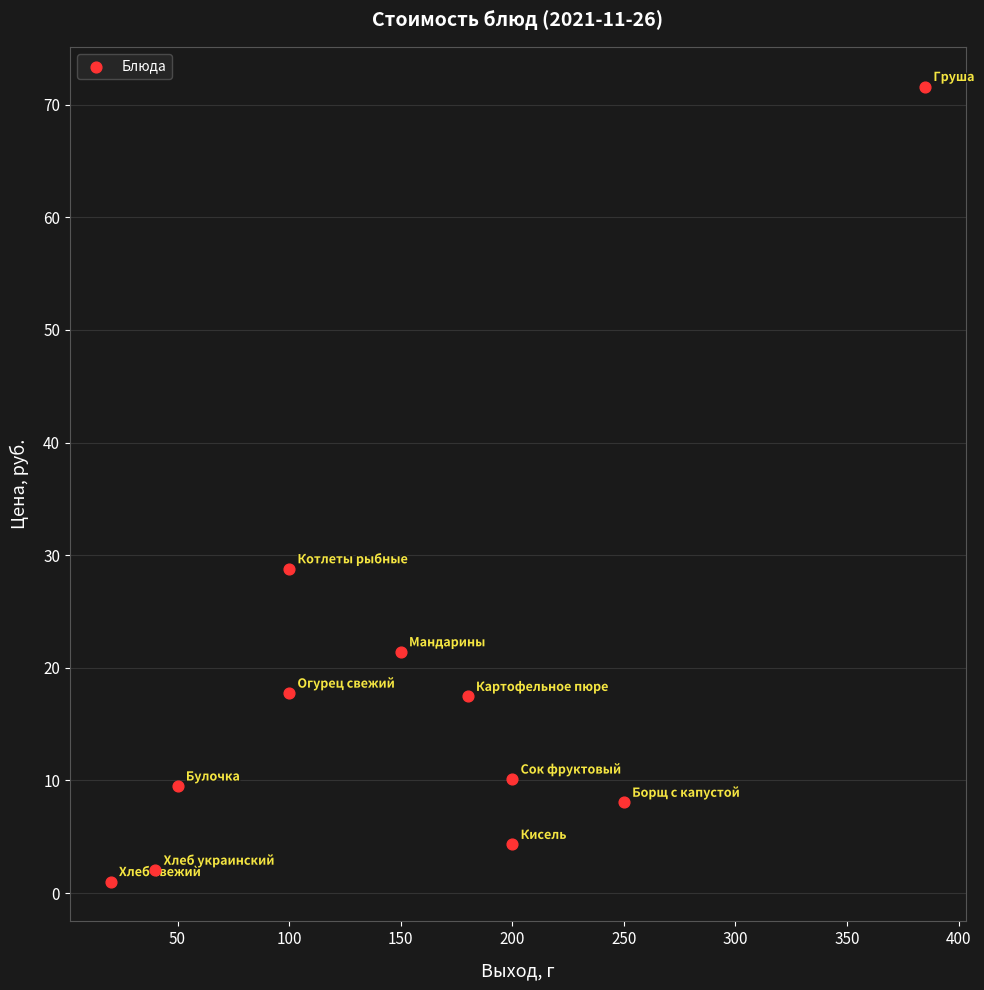

What is the range of Y values (max minus min)?

70.6